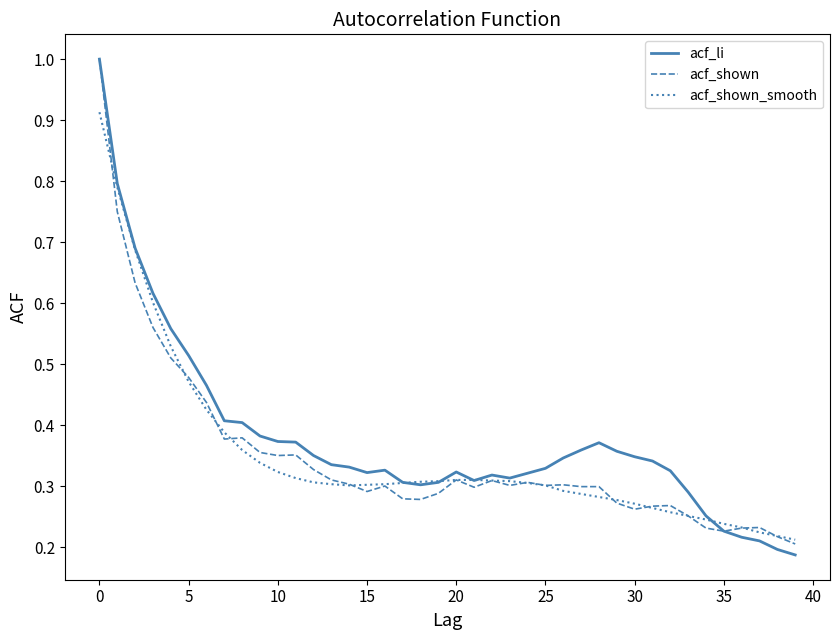

What is the greatest value displayed?

1.0